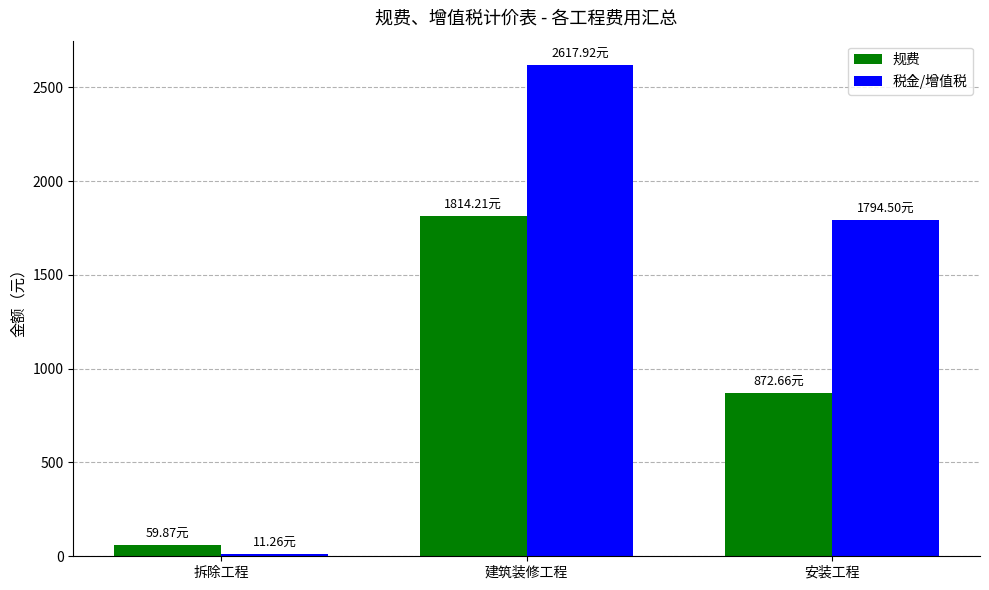

At how many categories does at least one series exceed 1037?

2